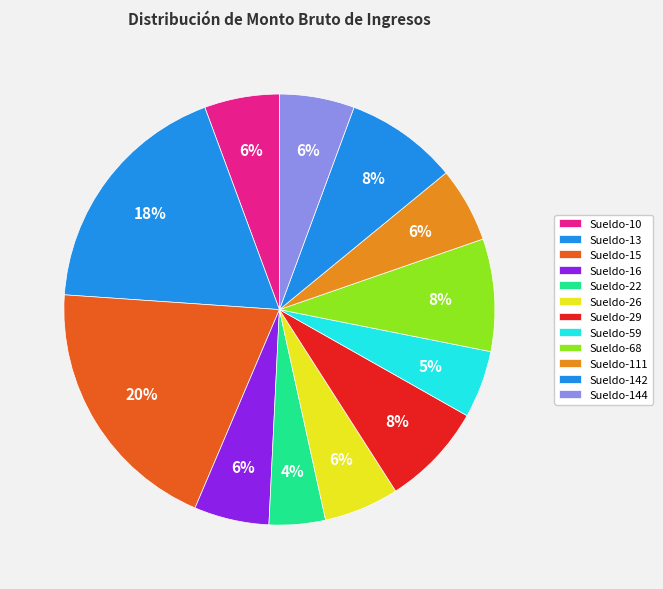

Is there any slice that represents more than half of the pie?

No